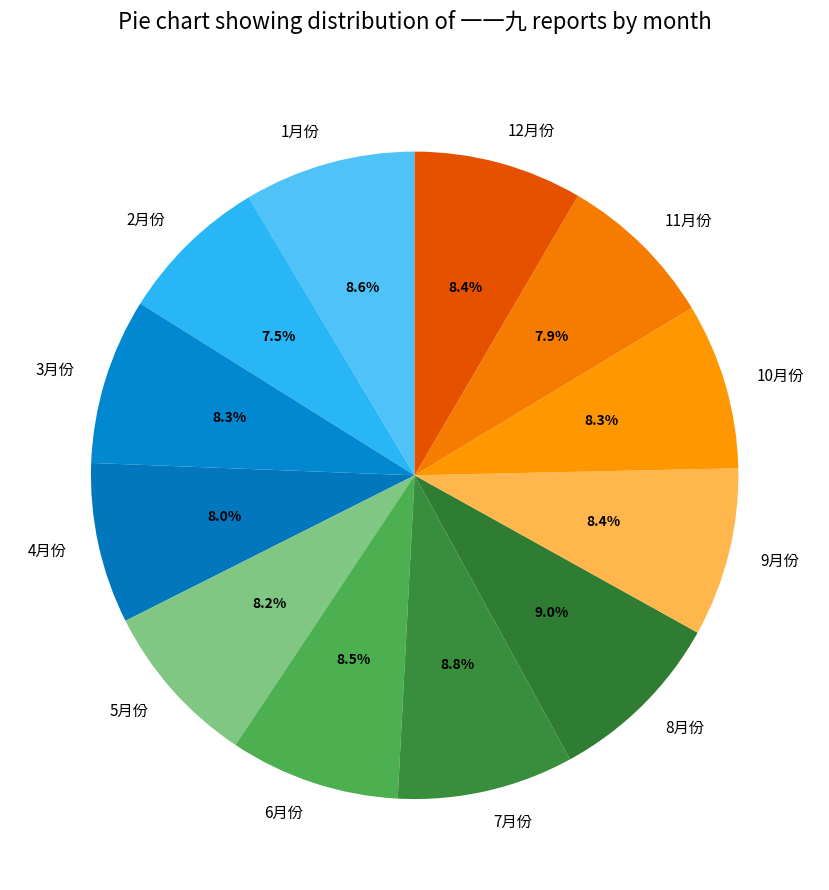

What is the total percentage of 1月份 and 4月份?

16.6%